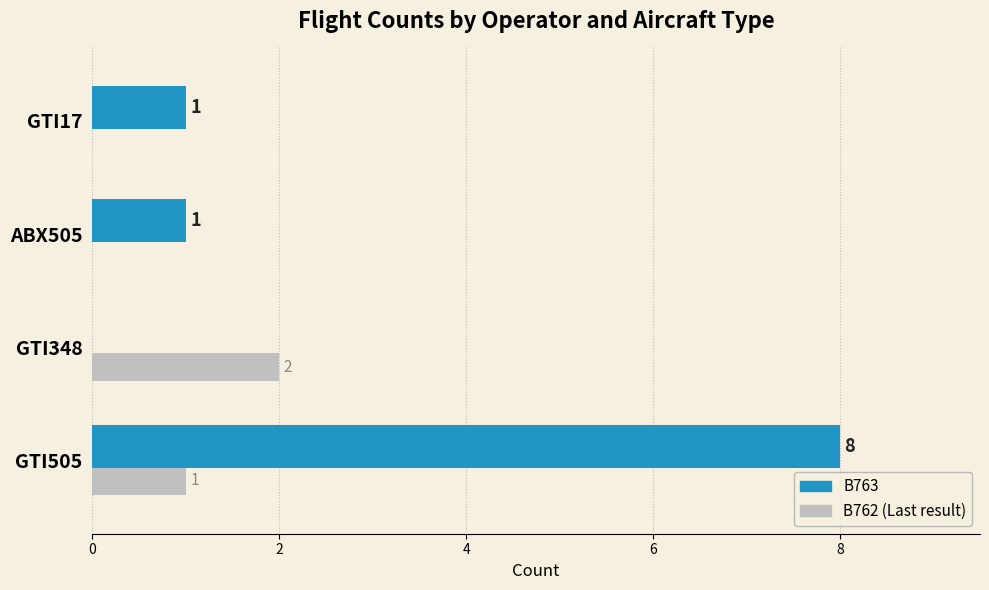

What is the greatest value displayed?

8